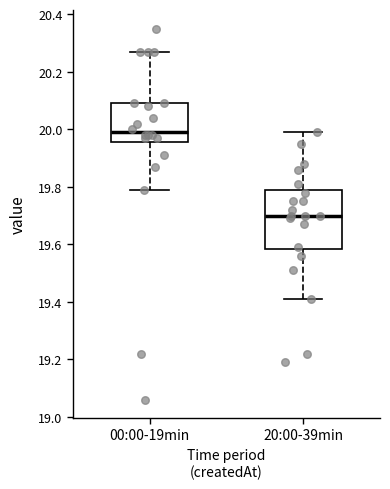

Comparing the boxes themselves (not the whiskers), which one is the tallest?

20:00-39min